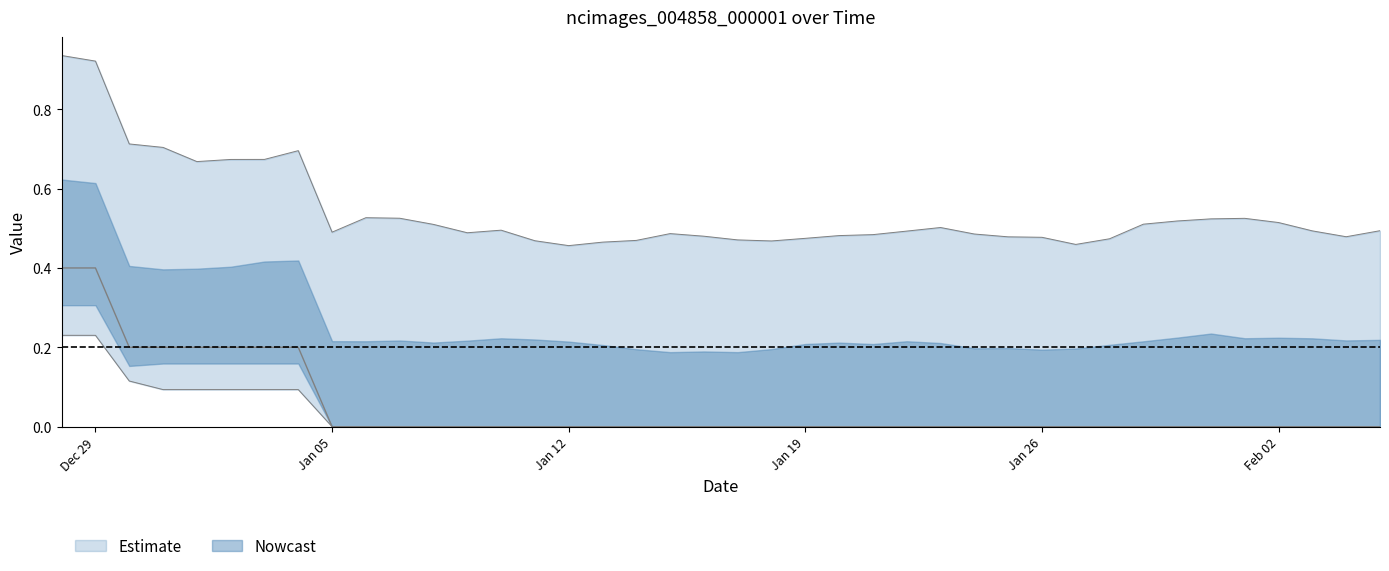

Does the chart display data point markers on the line(s)?

No